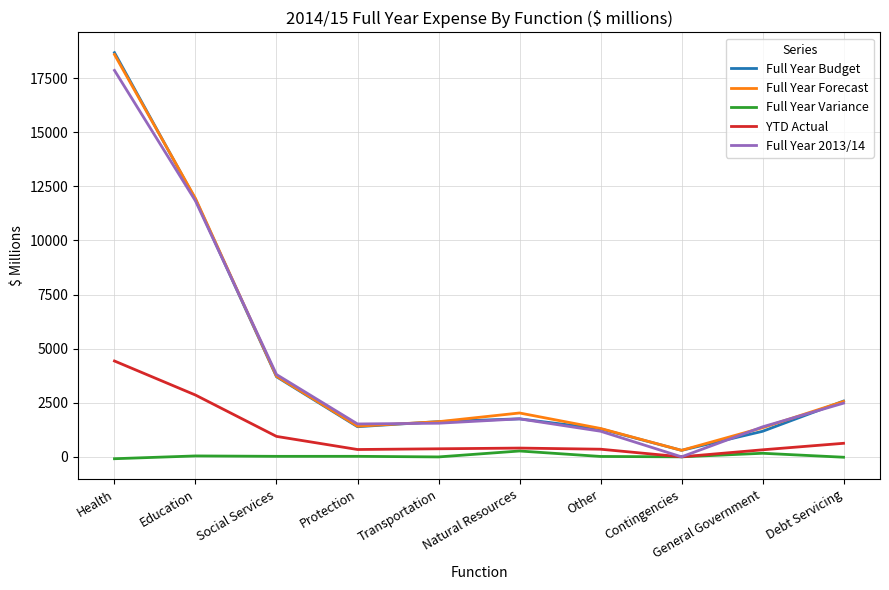

Where is Full Year Forecast nearest to the value 9448?

Education